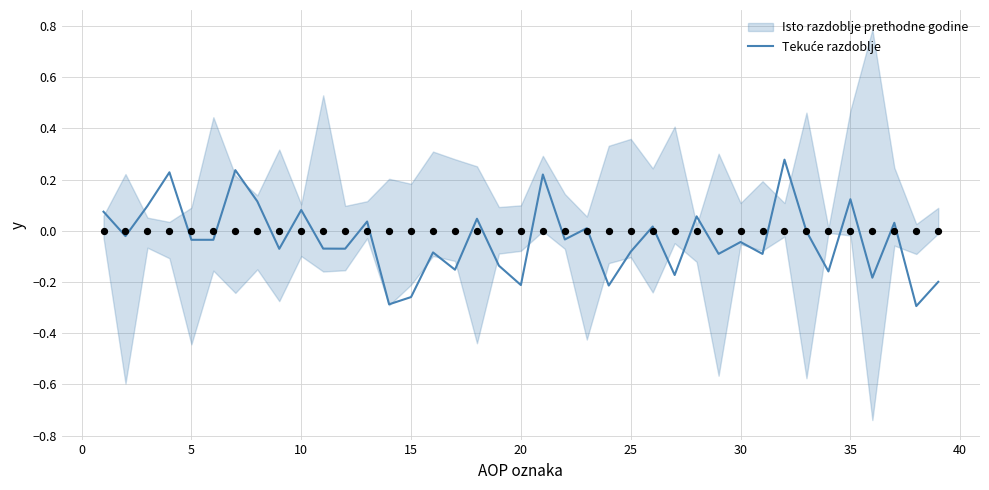

Which has a higher value, 10 or 34?

10